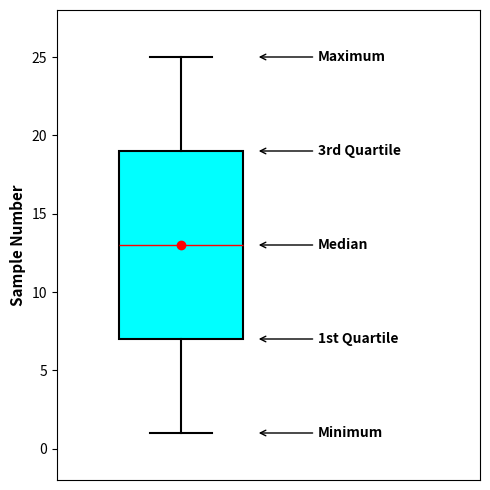

Where is the upper edge of the box on the y-axis? The values are not printed on the chart, so give them approximately, as read against the axis.

19